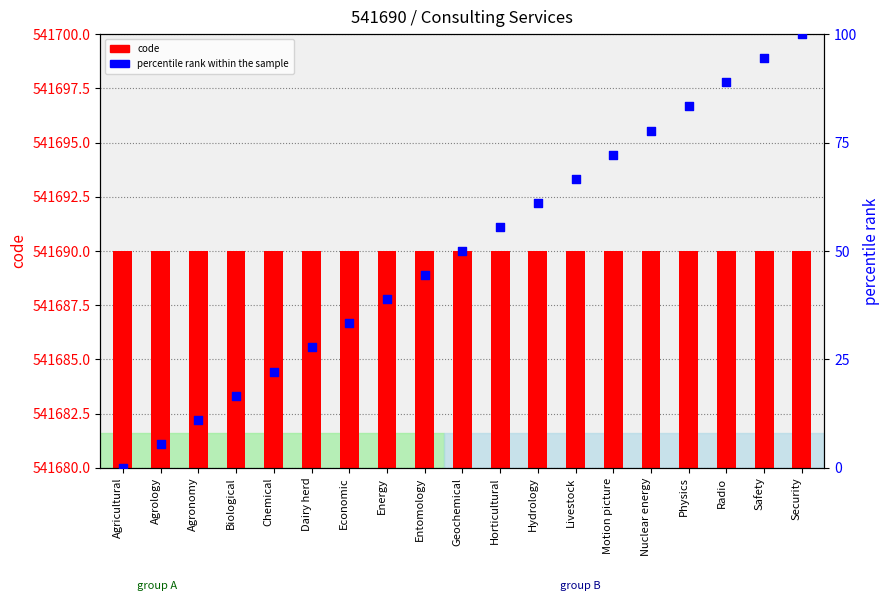

What are all the series names shown in the legend?

code, percentile rank within the sample